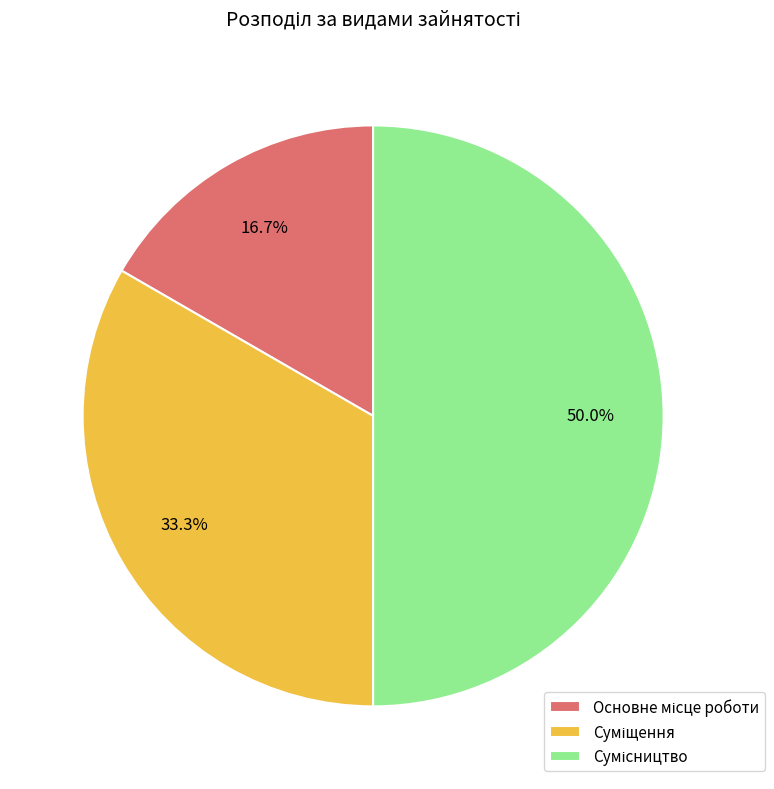

Does Суміщення represent more than half of the total?

No